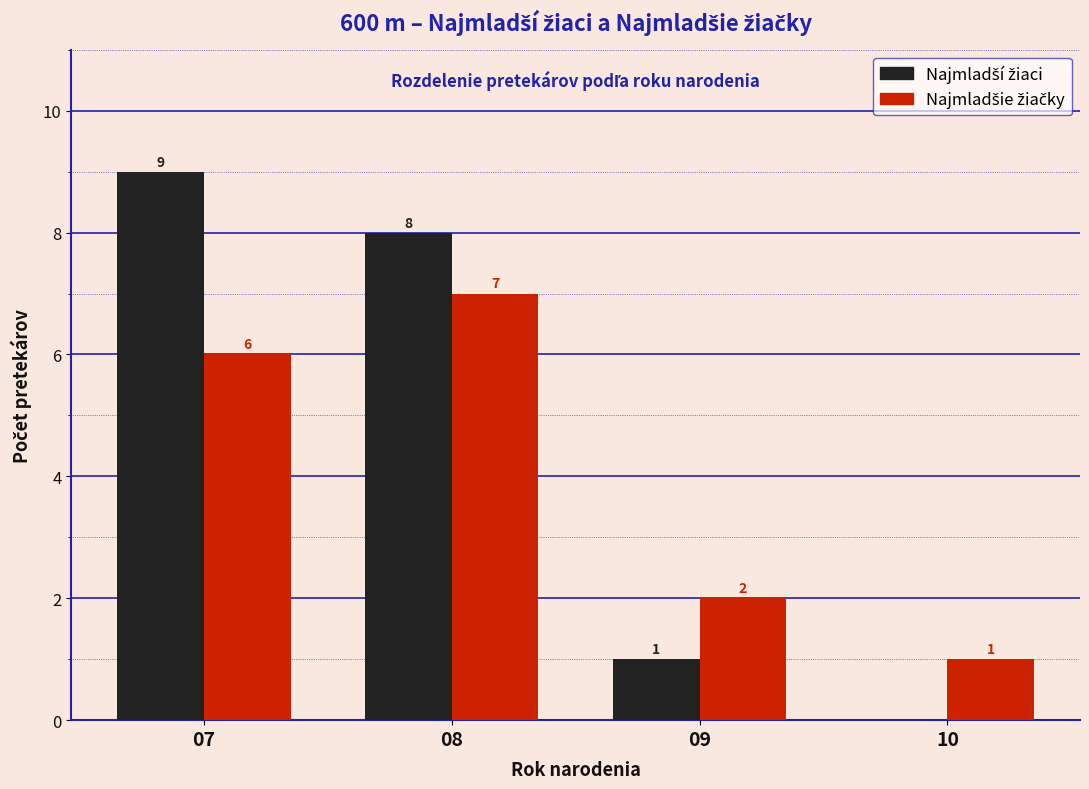

What is the maximum value shown in the chart?

9